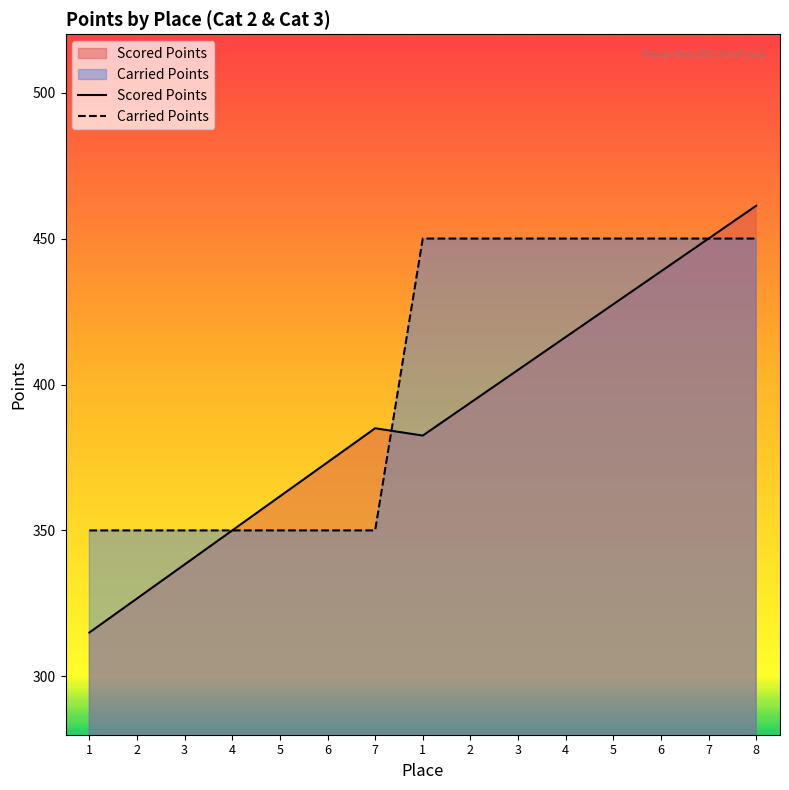

How many data points does each series have?

15